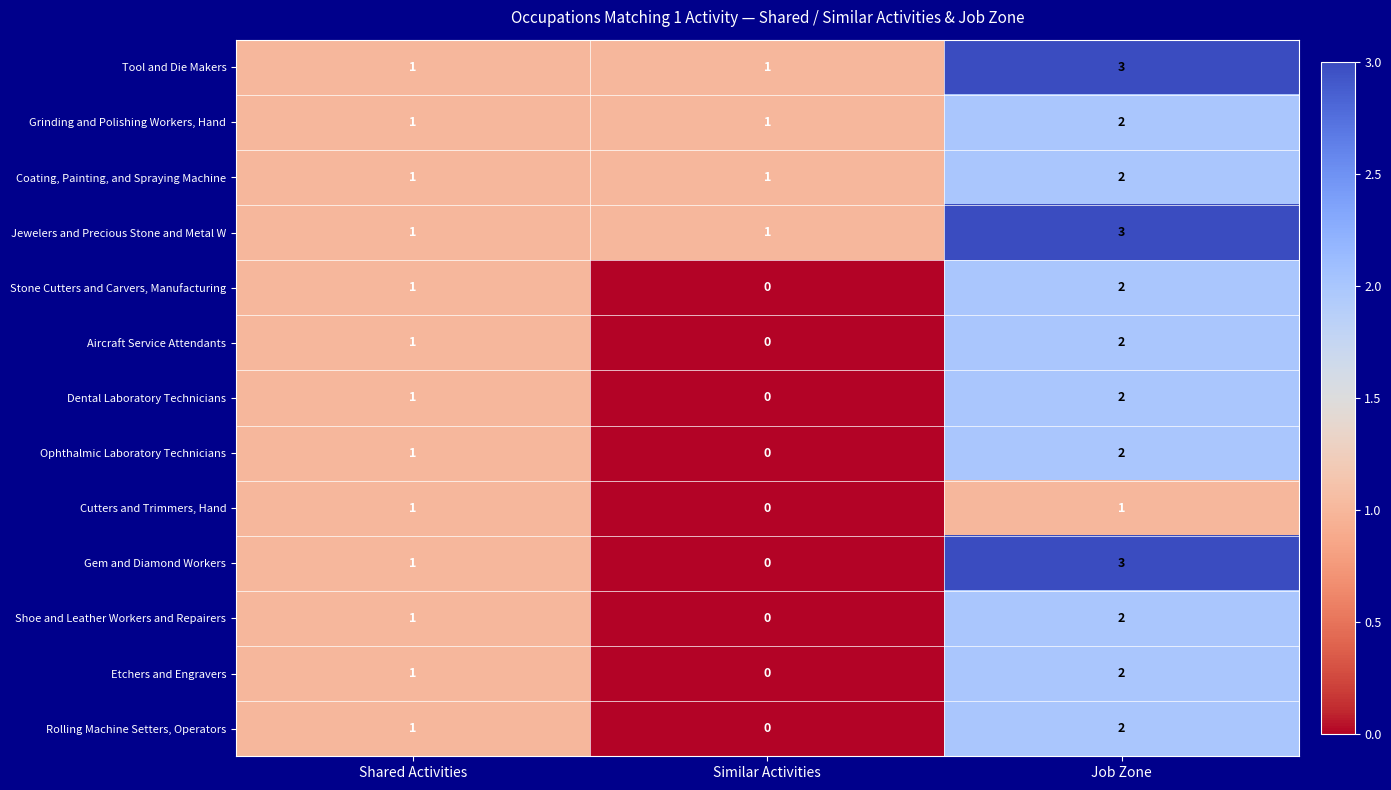

Which series has the largest range (max minus min)?

Gem and Diamond Workers